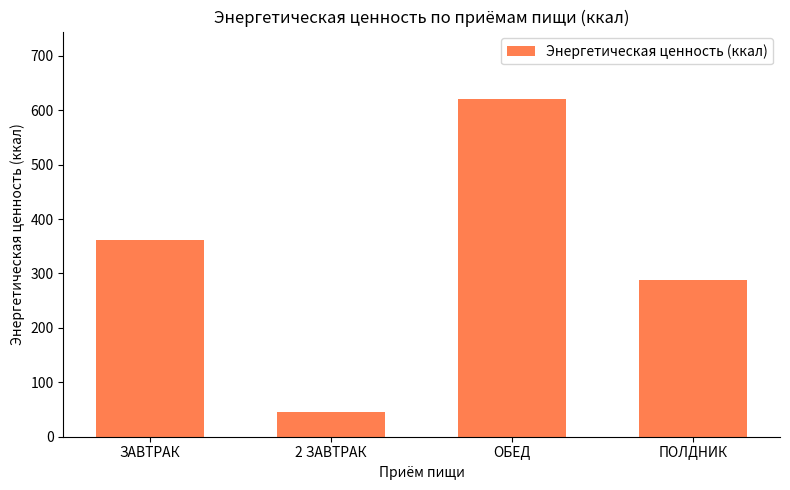

Rank the categories by value from highest to lowest.

ОБЕД, ЗАВТРАК, ПОЛДНИК, 2 ЗАВТРАК